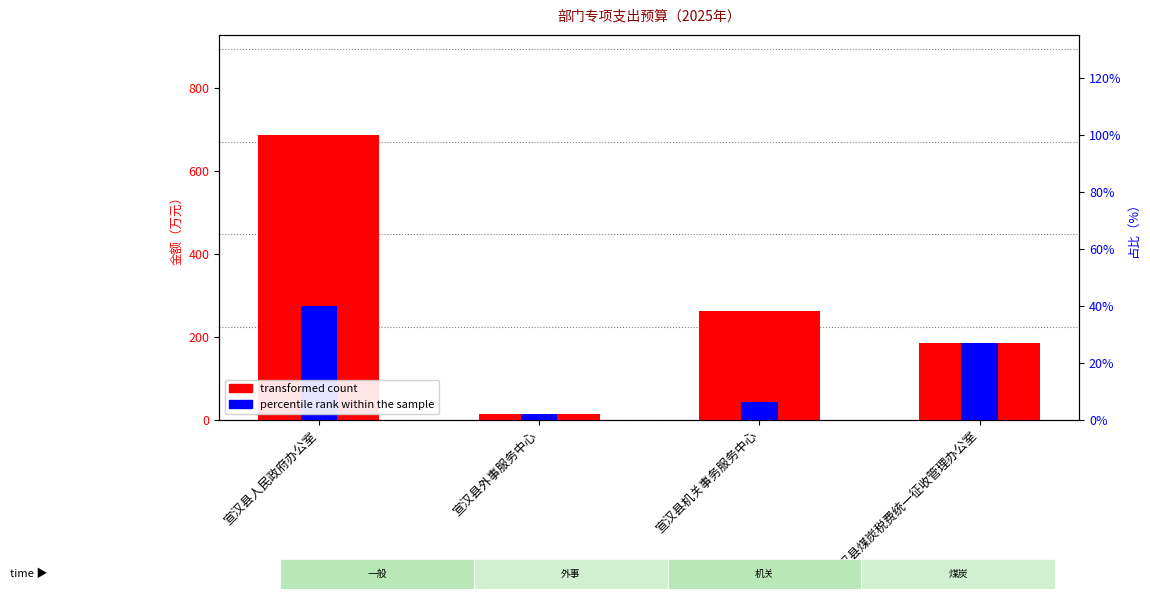

Which category has the highest value across all series?

宣汉县人民政府办公室